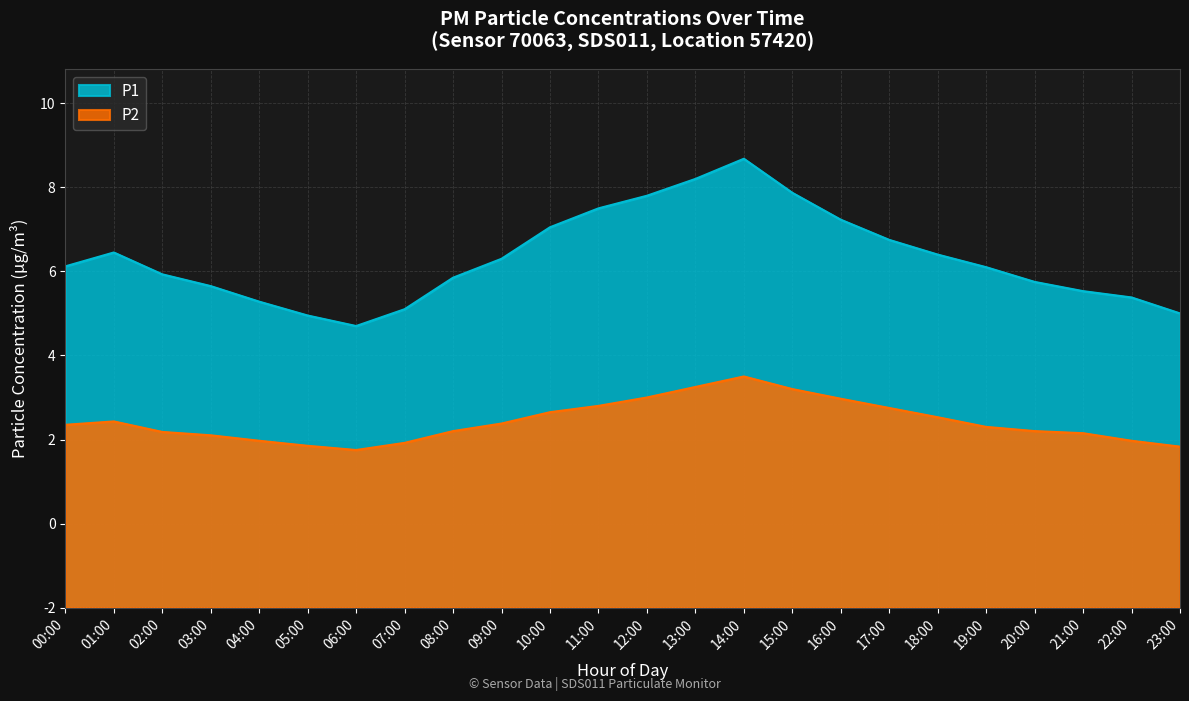

What is the approximate value of P2 at 03:00?

4.1